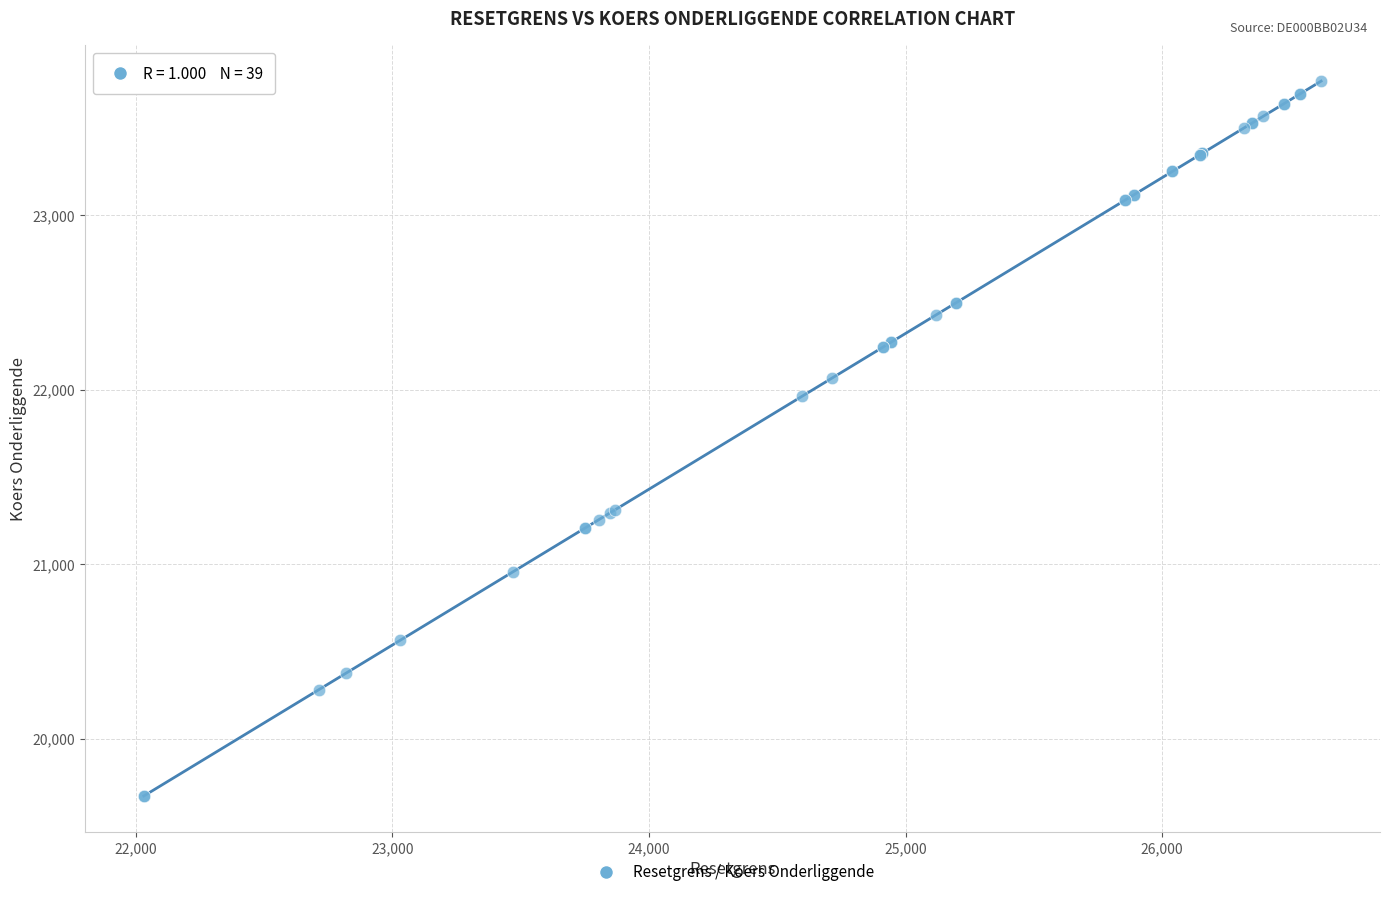

What Y value in the scatter plot is closest to 21719?

21962.0